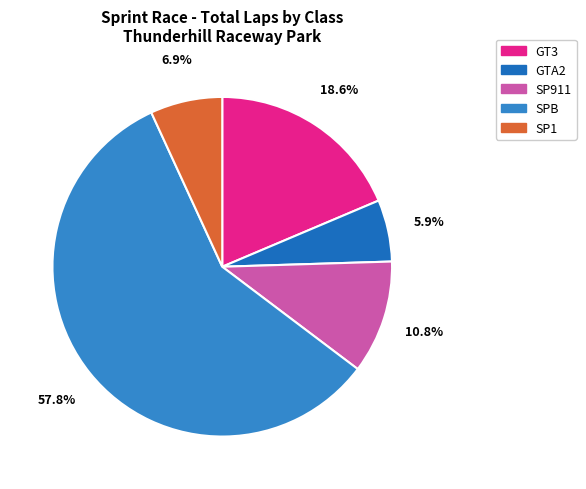

Which slice is the smallest?

GTA2